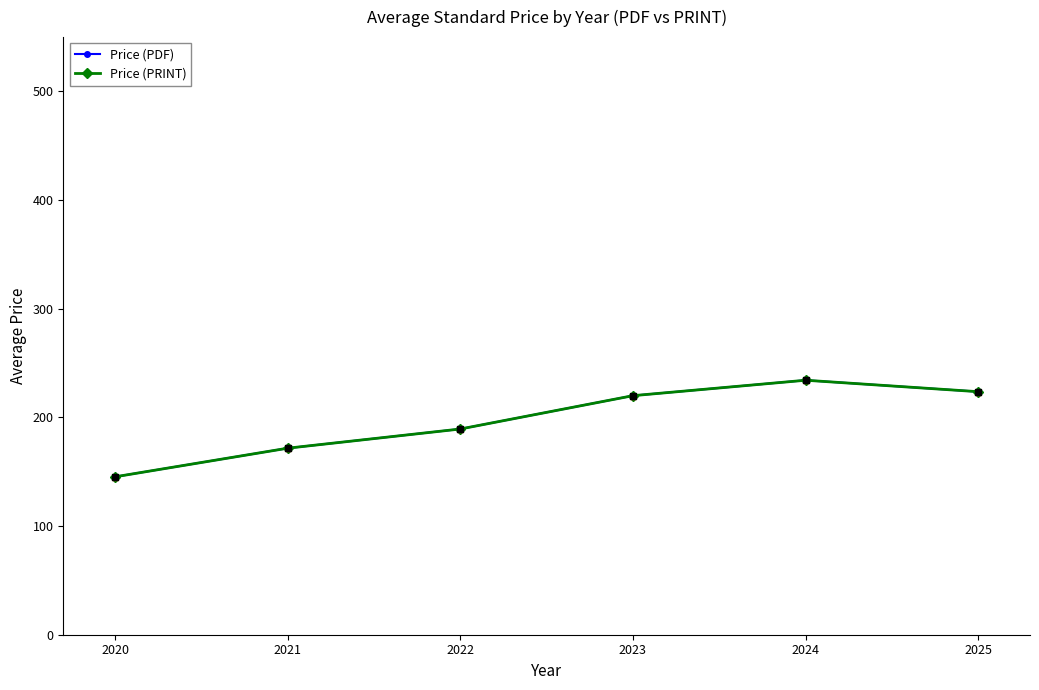

Does the chart have visible grid lines?

No